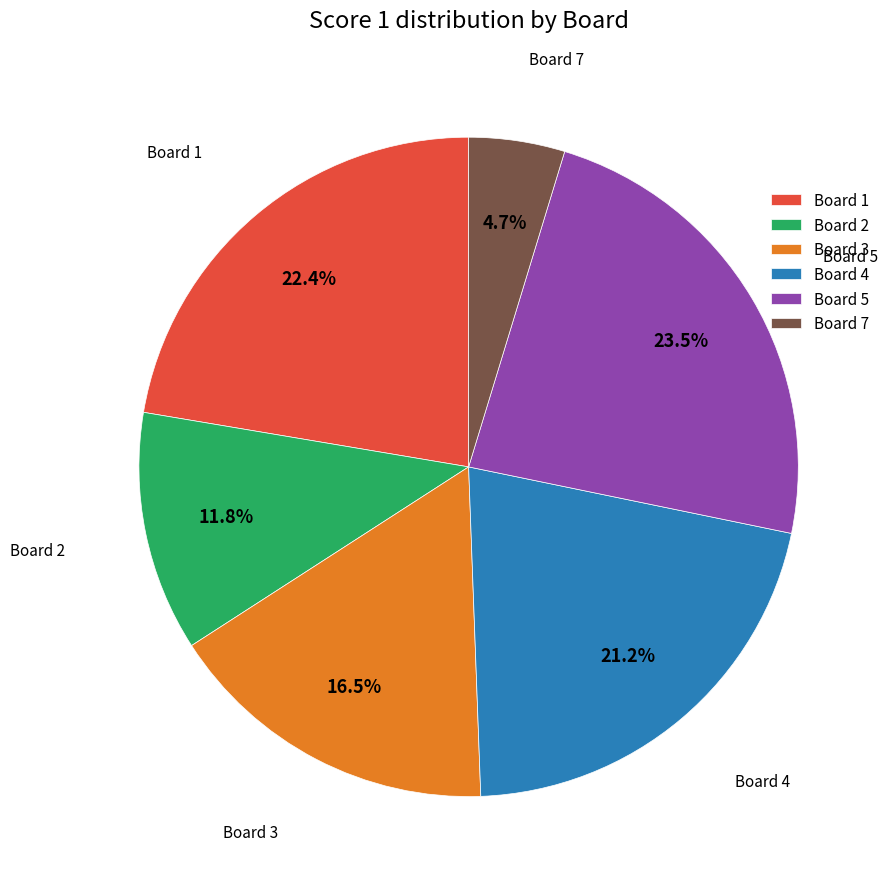

The Board 1 slice represents 22% of the pie. True or false?

True